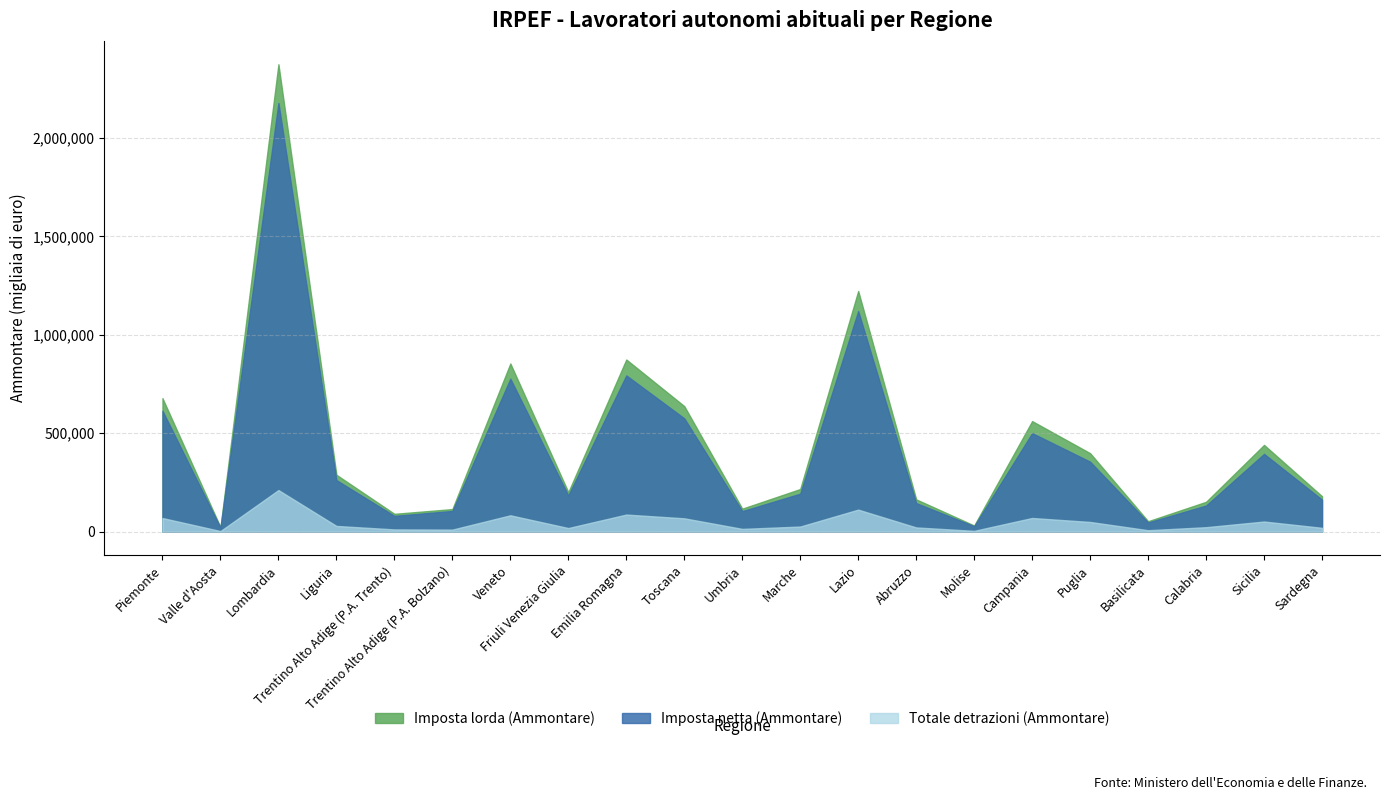

Between Valle d'Aosta and Sicilia, which series saw the biggest shift?

Imposta lorda (Ammontare)